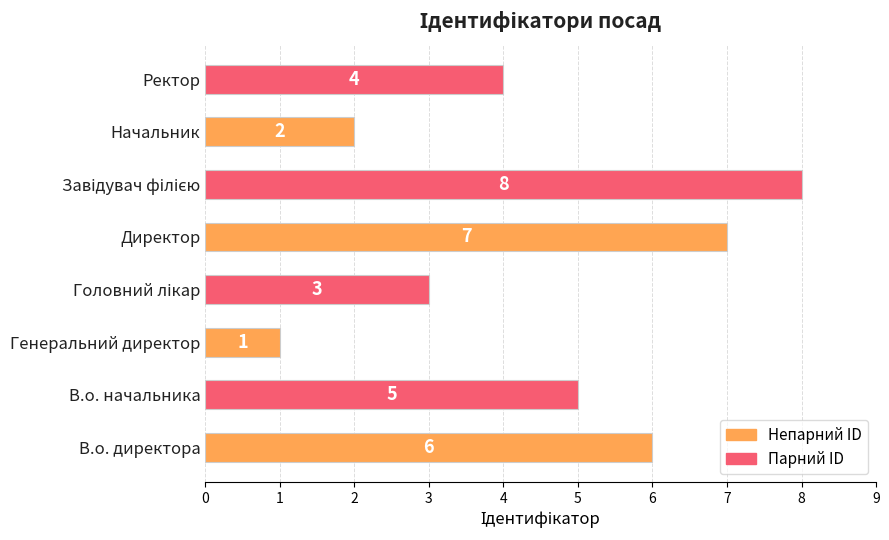

At which label is the value closest to 4?

Ректор